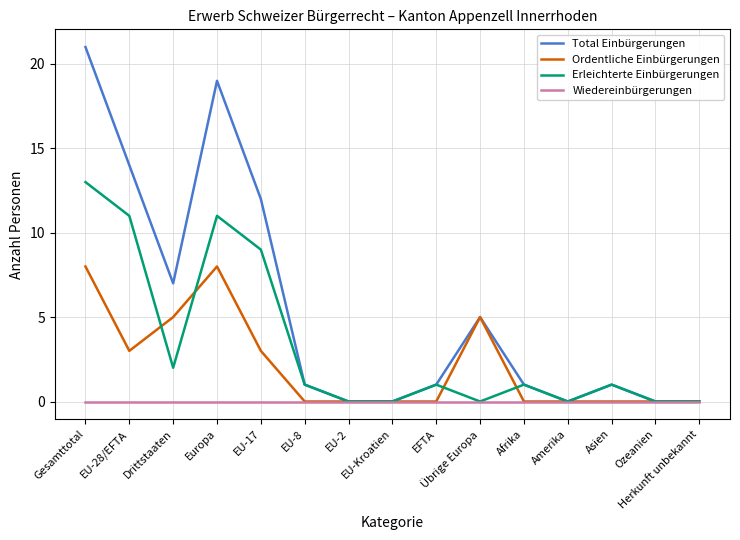

List the series in order of their overall mean, lowest first.

Wiedereinbürgerungen, Ordentliche Einbürgerungen, Erleichterte Einbürgerungen, Total Einbürgerungen